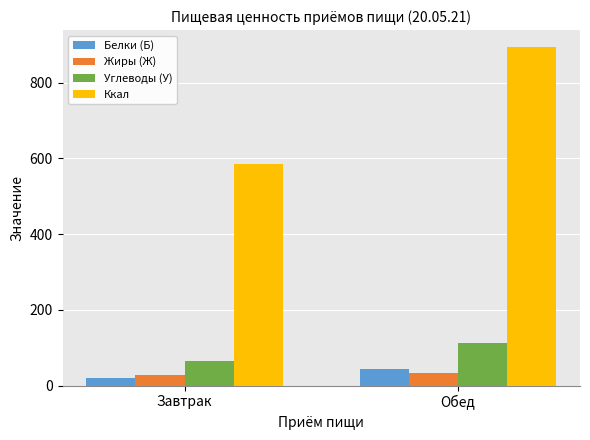

How many data points does each series have?

2